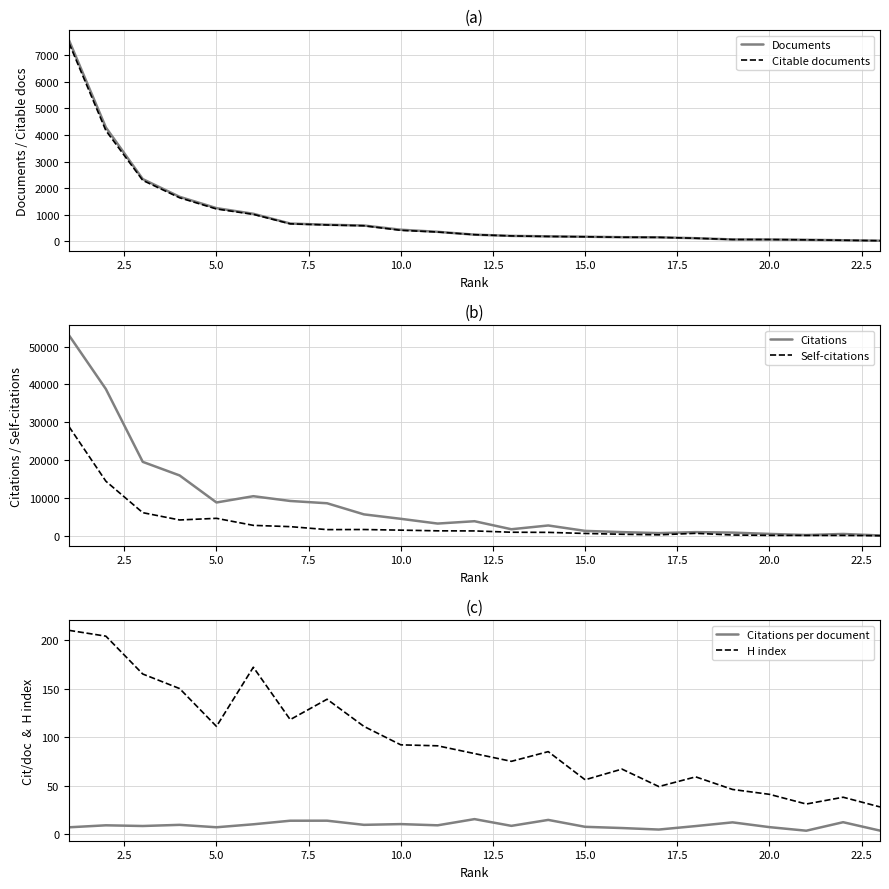

What are all the series names shown in the legend?

Documents, Citable documents, Citations, Self-citations, Citations per document, H index